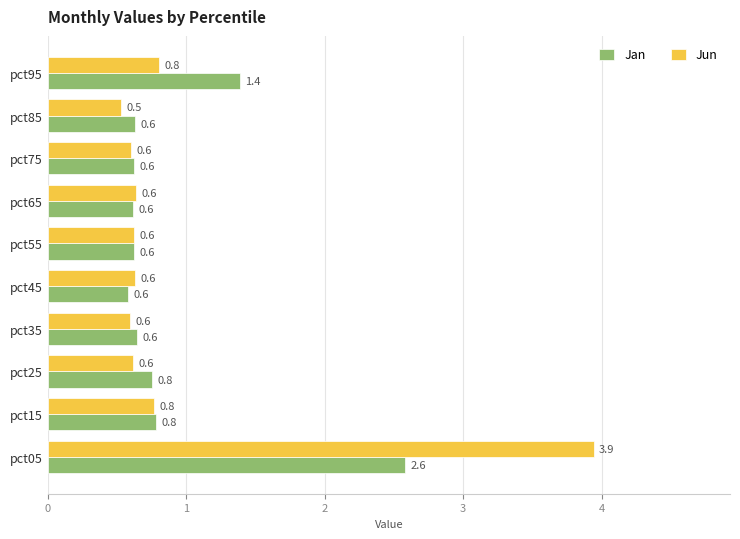

The Jan series shows 1.0 at pct45. True or false?

False